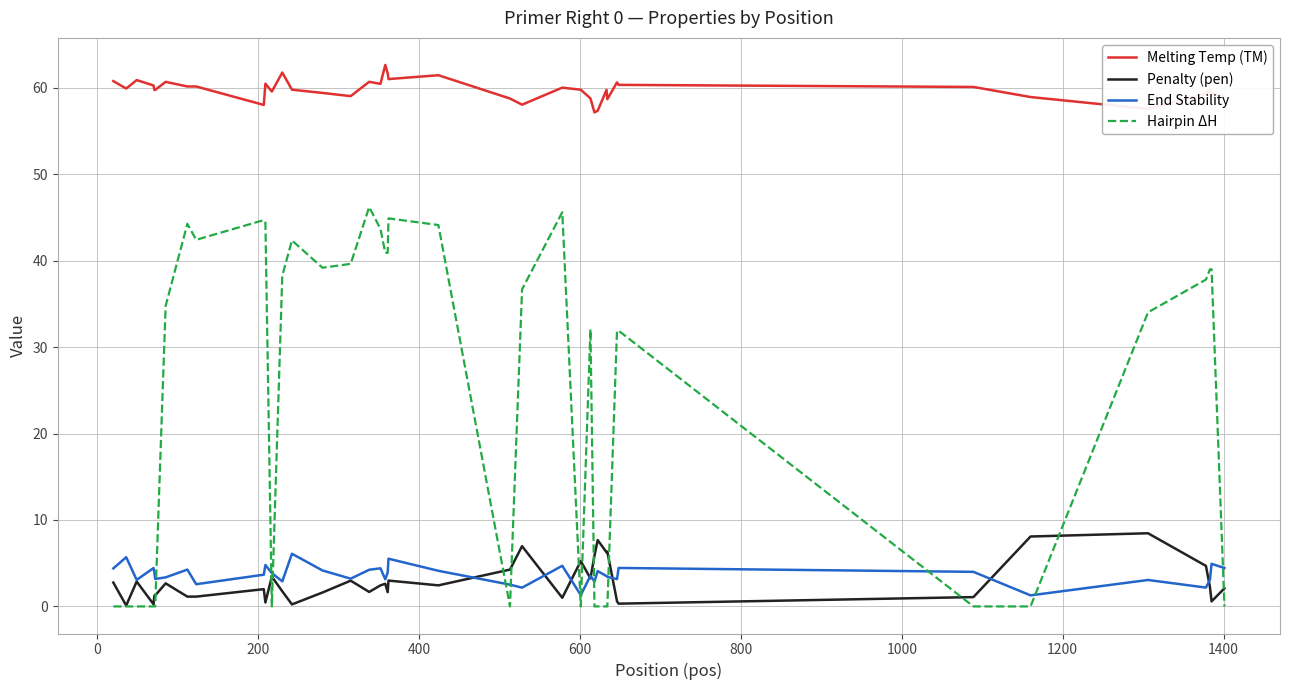

What is the greatest value displayed?

62.6